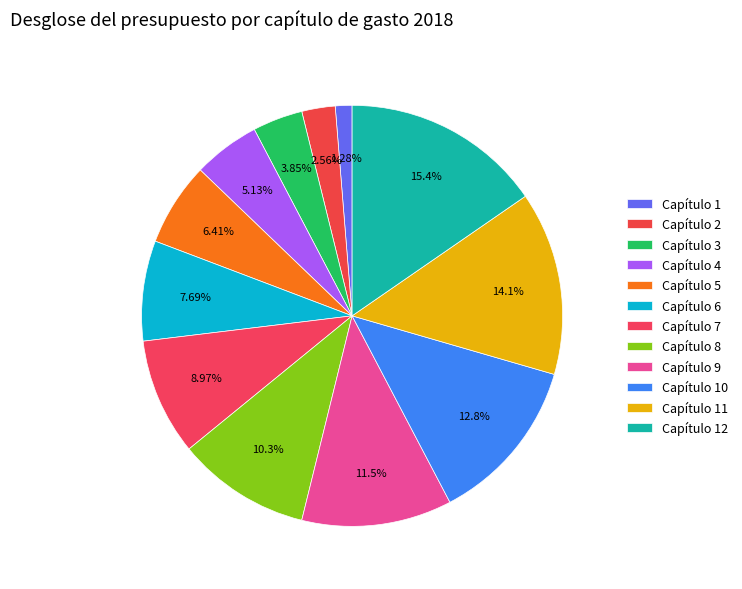

To the nearest percent, what is the average slice percentage?

8%